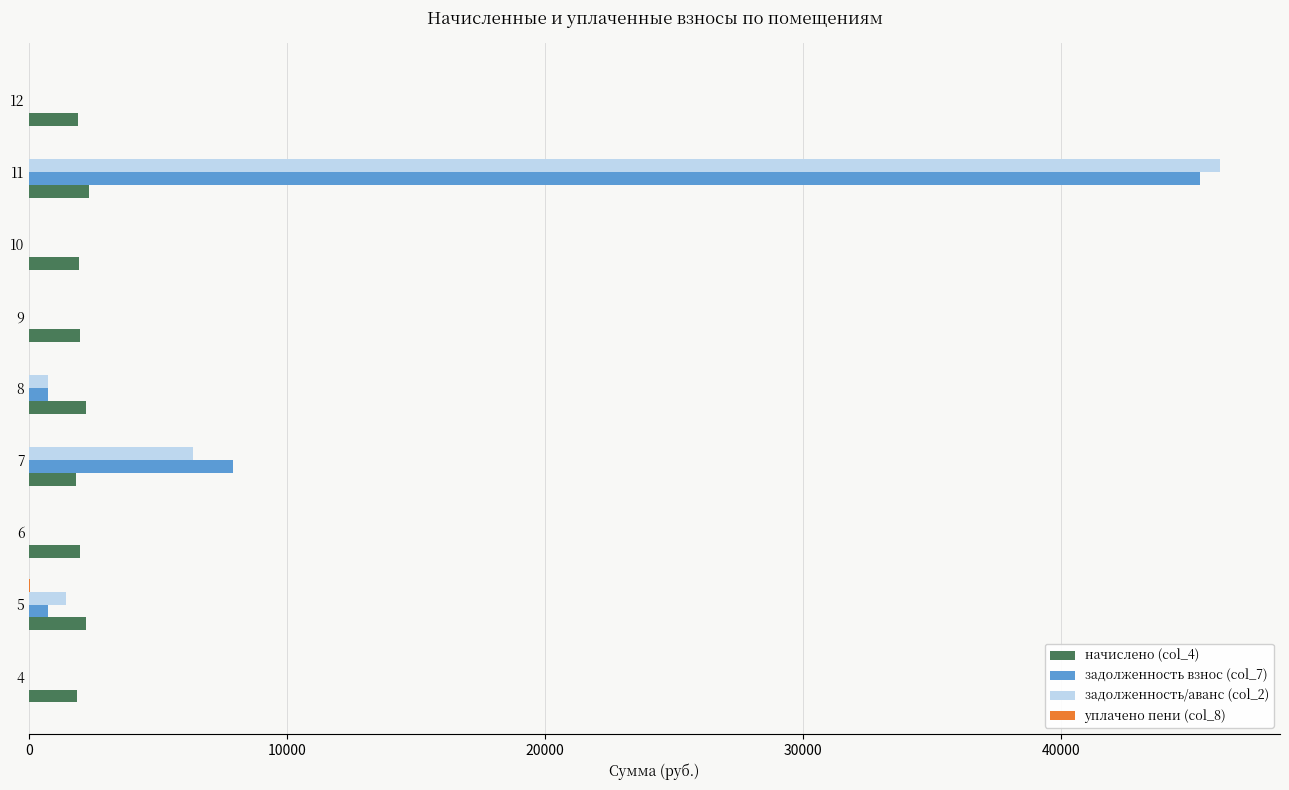

Which series has the widest spread of values?

задолженность/аванс (col_2)